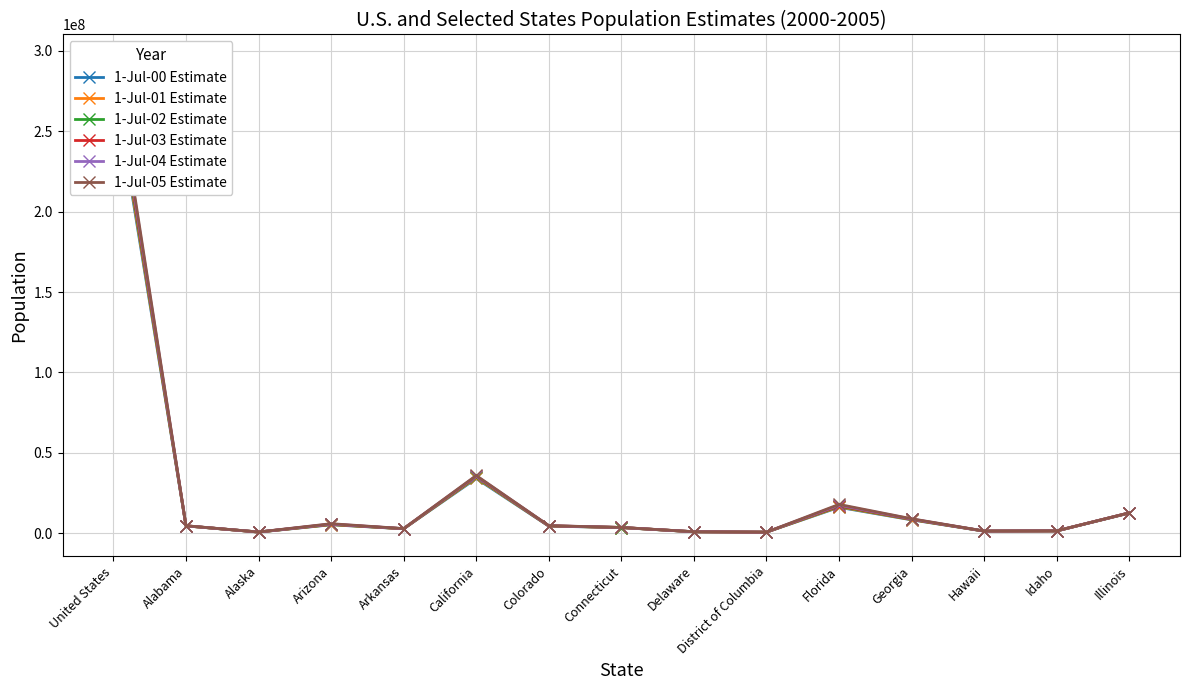

Reading left to right, extract all data points from this chart.

1-Jul-00 Estimate: 282162411	4452173	627963	5160586	2678588	33987977	4326921	3411777	786373	572046	16047515	8227303	1213519	1299430	12434161
1-Jul-01 Estimate: 284968955	4467634	633714	5273477	2691571	34479458	4425687	3432835	795699	574504	16356966	8377038	1225948	1319962	12488445
1-Jul-02 Estimate: 287625193	4480089	642337	5396255	2705927	34871843	4490406	3458749	806169	573158	16689370	8508256	1239613	1340372	12525556
1-Jul-03 Estimate: 290107933	4503491	648414	5510364	2724816	35253159	4528732	3484336	818003	568502	17004085	8622793	1251154	1363380	12556006
1-Jul-04 Estimate: 292805298	4530729	659286	5652404	2749686	35574576	4575013	3496094	830803	567754	17415318	8769252	1273569	1391802	12589773
1-Jul-05 Estimate: 295516599	4569805	666946	5839077	2781097	35827943	4631888	3506956	845150	567136	17842038	8925922	1292729	1428241	12609903